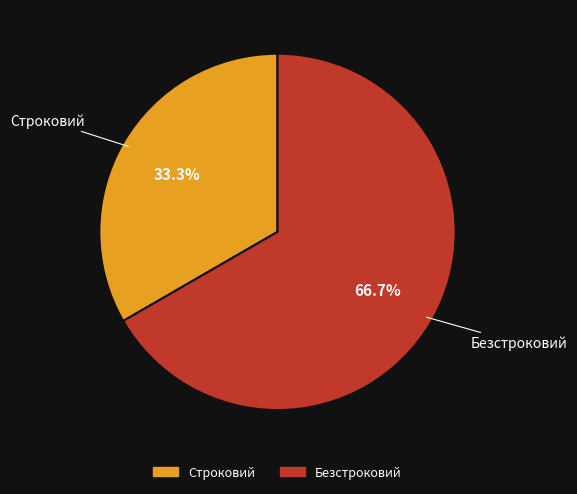

How many slices are in this pie chart?

2